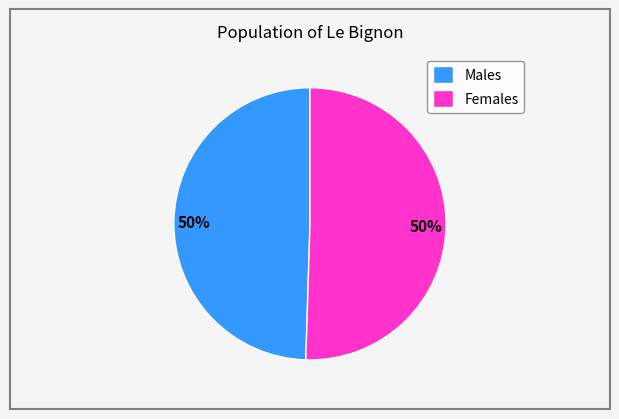

Is the sum of Males and Females greater than half?

Yes